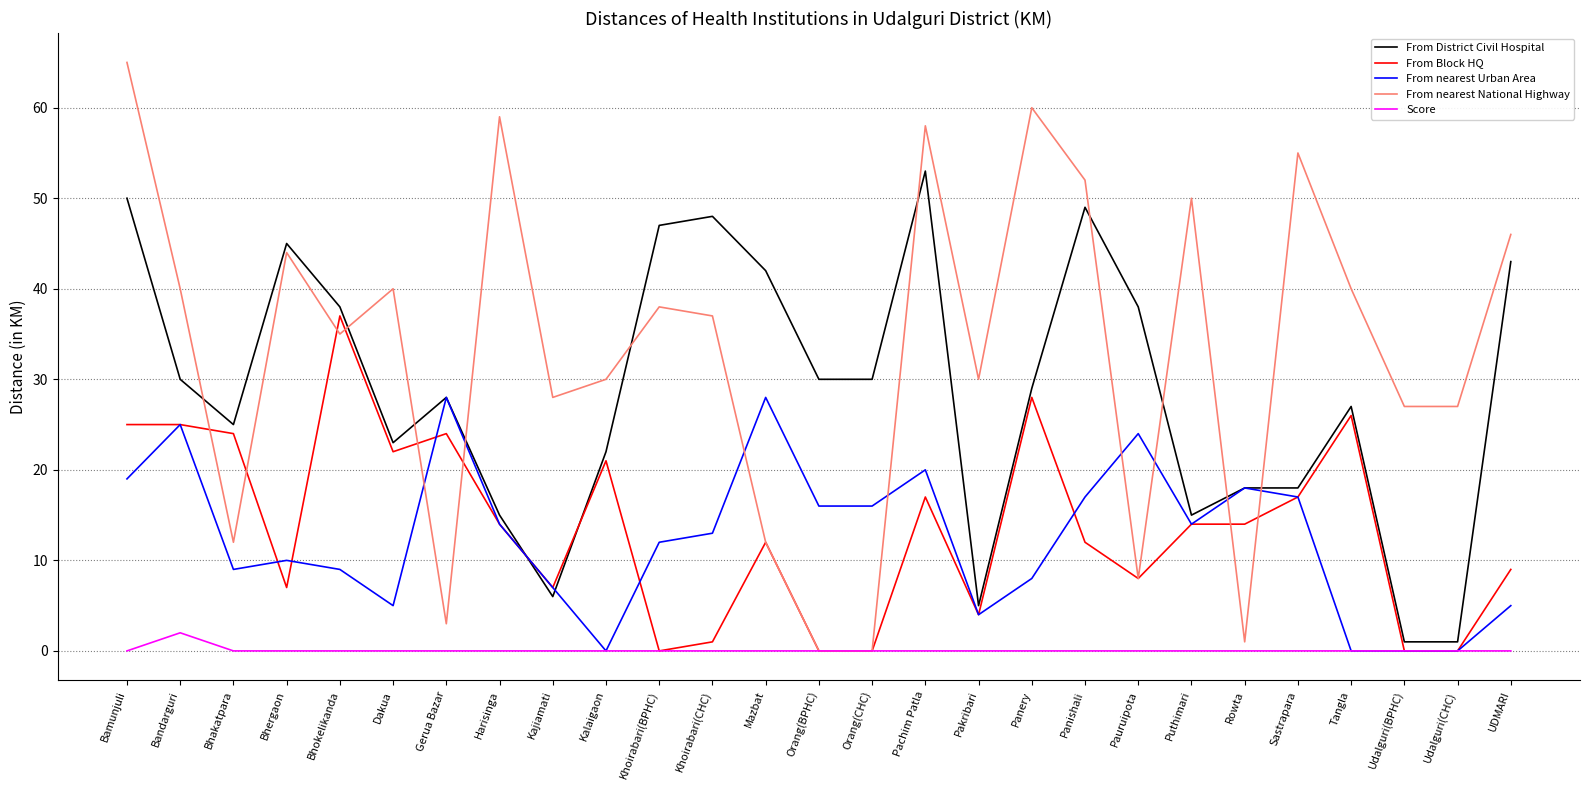

Rank the series by their maximum value, from lowest to highest.

Score, From nearest Urban Area, From Block HQ, From District Civil Hospital, From nearest National Highway